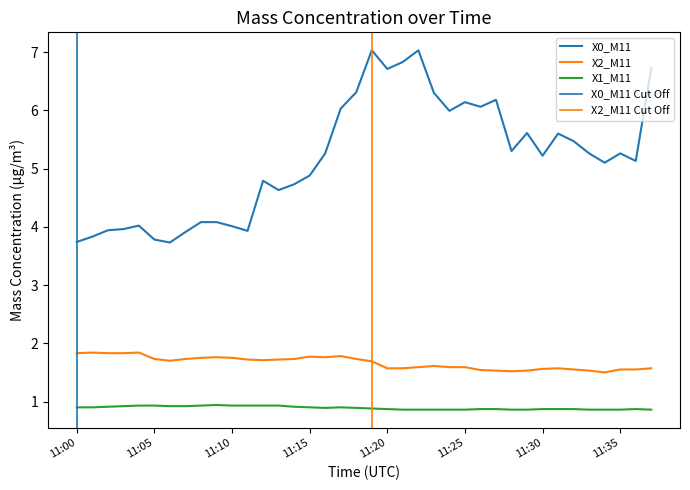

What is the maximum value shown in the chart?

7.0